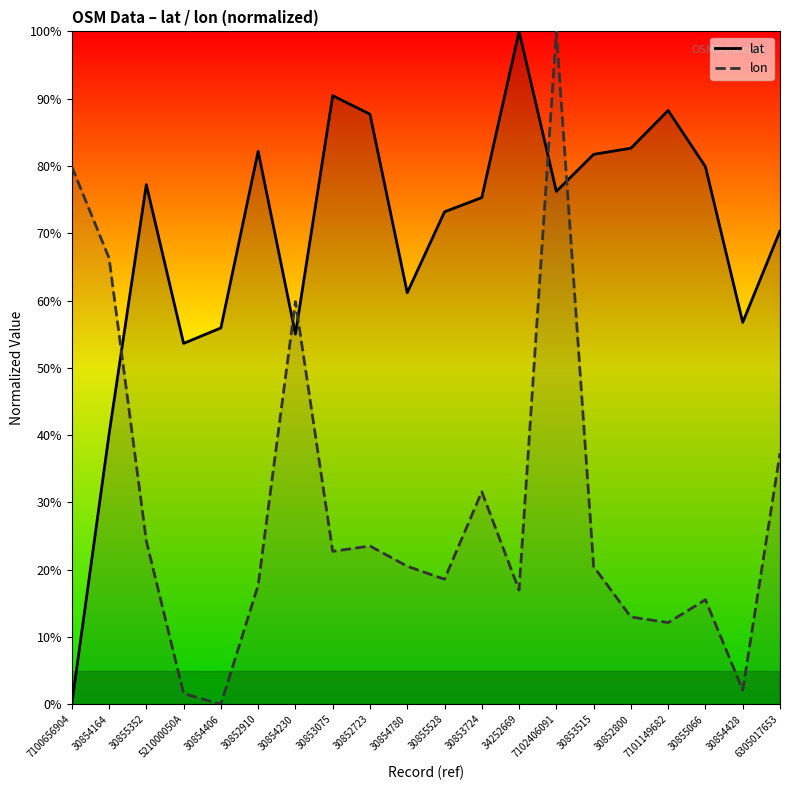

Reading right to left, what are all the values shown in this chart?

lat: 70.3	56.7	79.9	88.2	82.6	81.7	76.2	100.0	75.3	73.2	61.2	87.7	90.4	55.0	82.2	55.9	53.6	77.2	40.1	0.0
lon: 37.3	2.1	15.5	12.1	13.0	20.5	100.0	17.0	31.6	18.6	20.5	23.5	22.7	59.8	17.7	0.0	1.6	24.3	66.3	79.9